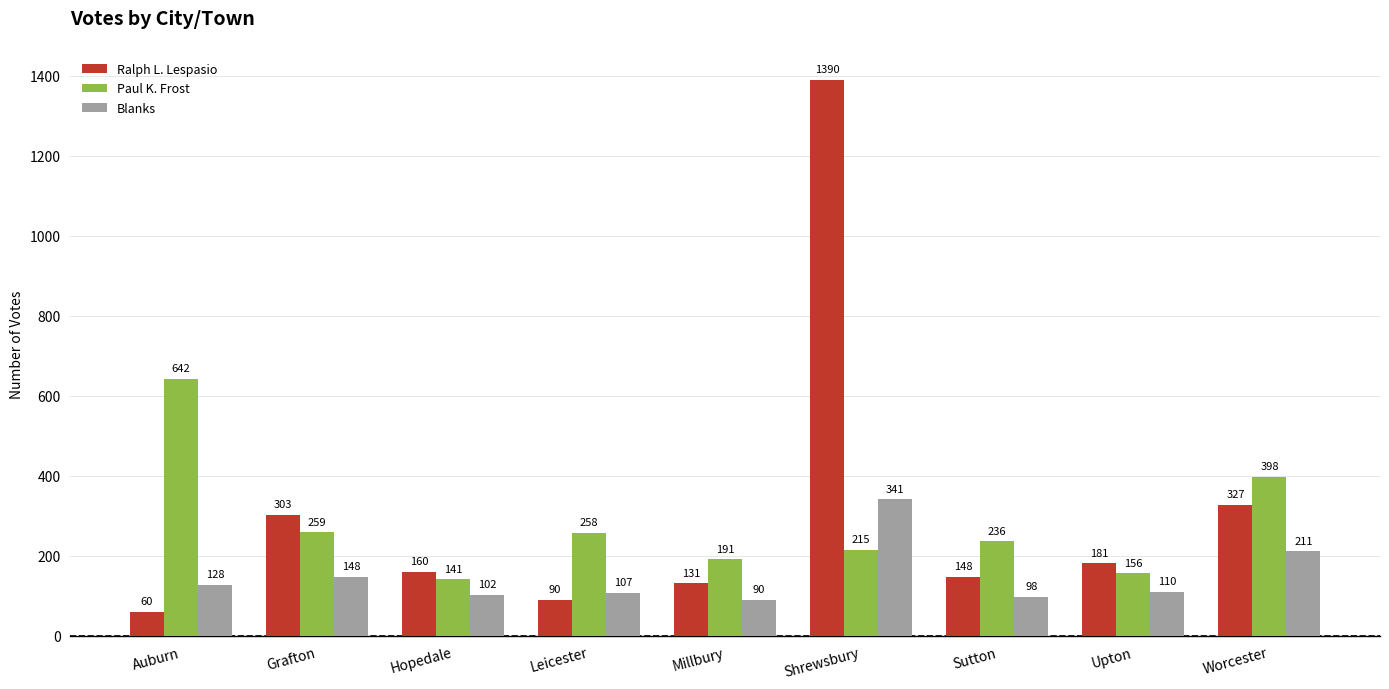

Which series has the widest spread of values?

Ralph L. Lespasio